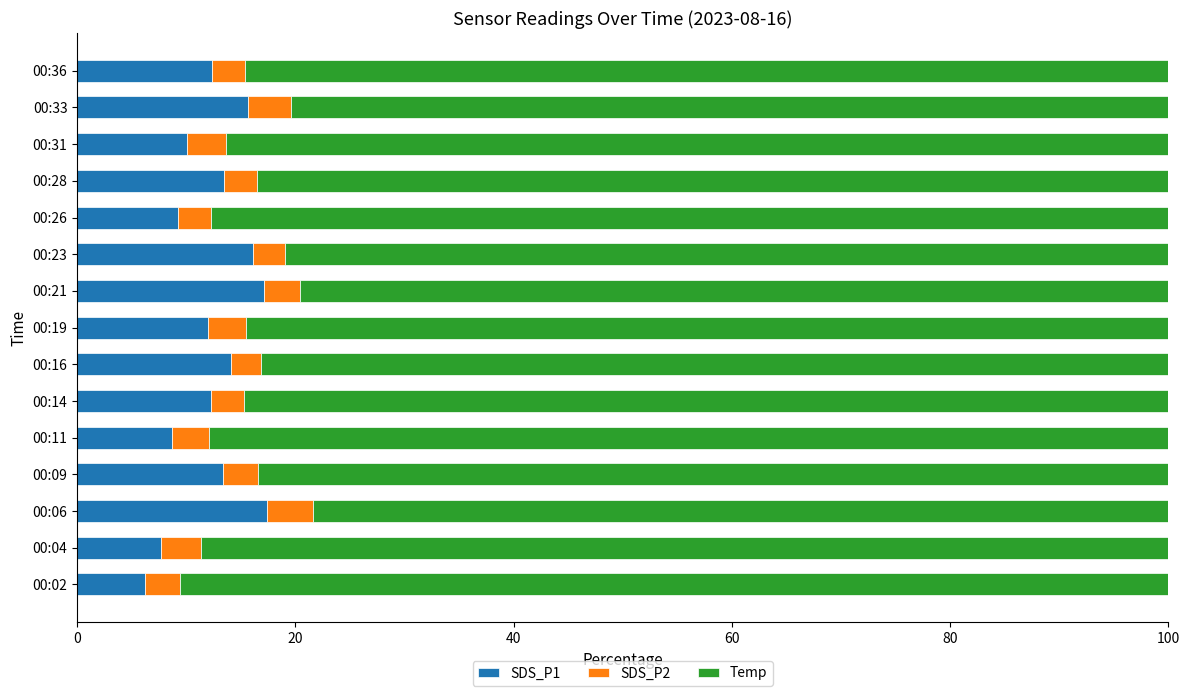

What is the highest value of the SDS_P1 series?

17.4